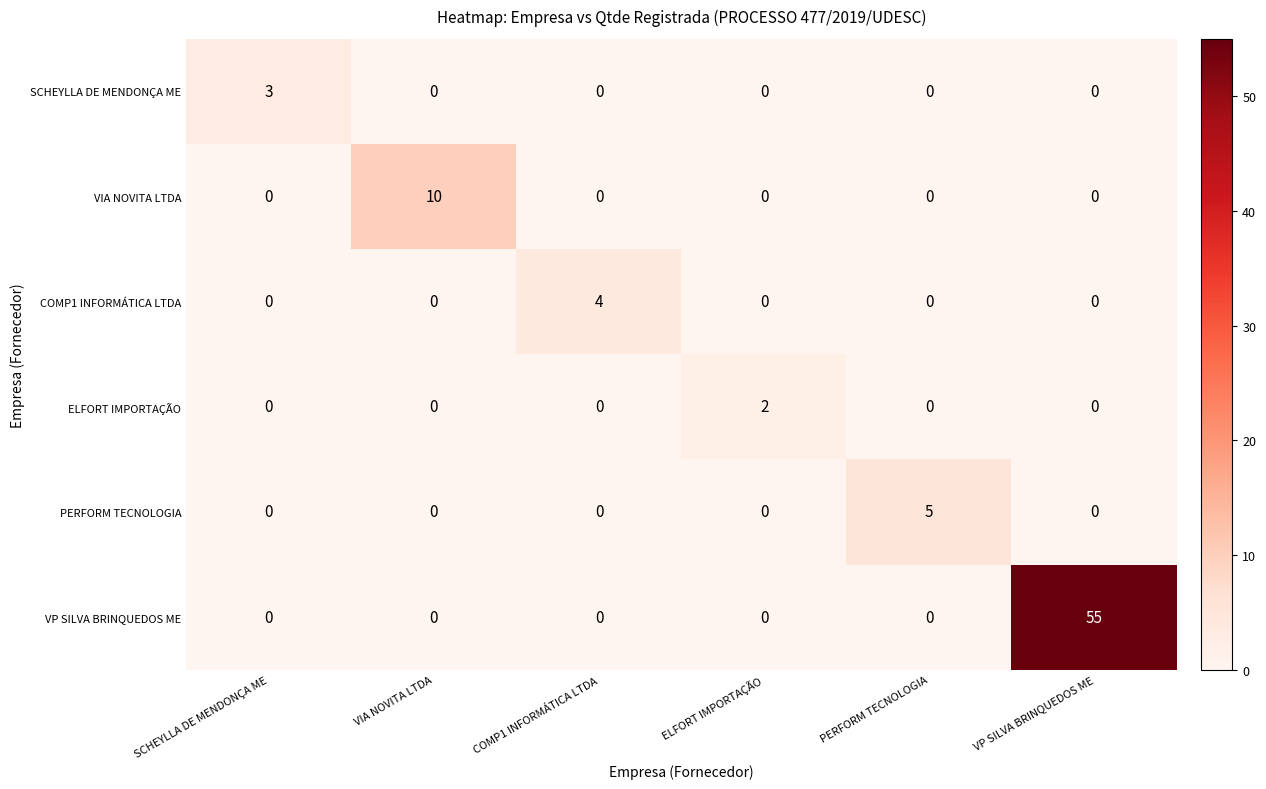

Rank the series by their maximum value, from lowest to highest.

ELFORT IMPORTAÇÃO, SCHEYLLA DE MENDONÇA ME, COMP1 INFORMÁTICA LTDA, PERFORM TECNOLOGIA, VIA NOVITA LTDA, VP SILVA BRINQUEDOS ME